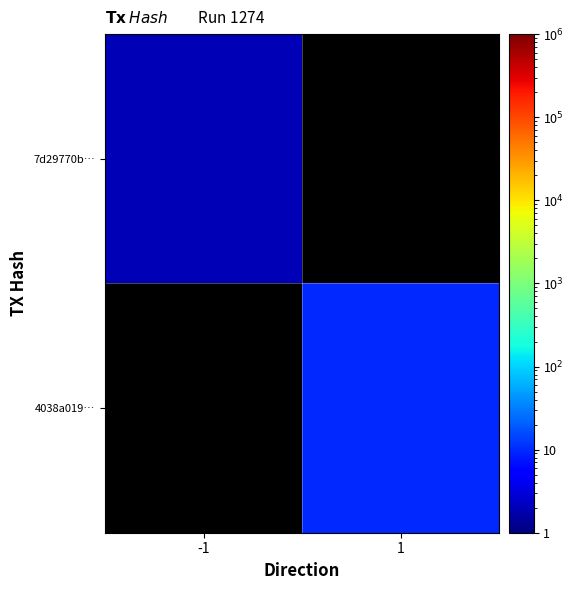

Is the value of 4038a019… at 1 greater than the value of 7d29770b… at -1?

Yes